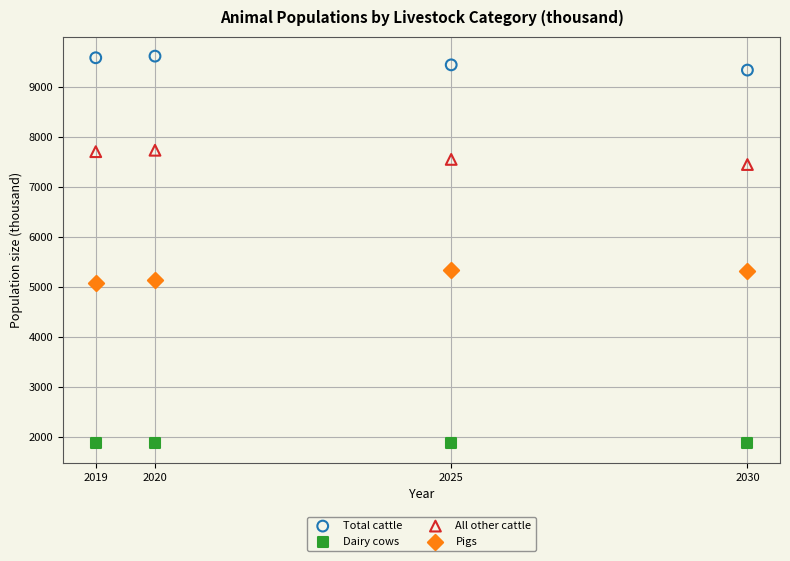

Across all data points, what is the range of X values (max minus min)?

11.0